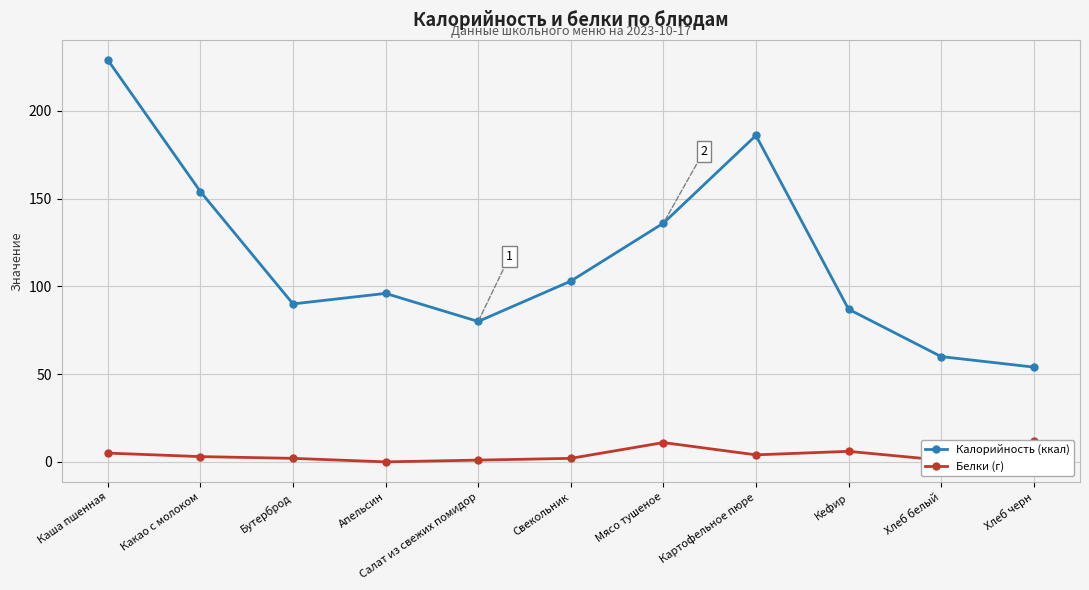

Rank the series by their maximum value, from lowest to highest.

Белки (г), Калорийность (ккал)